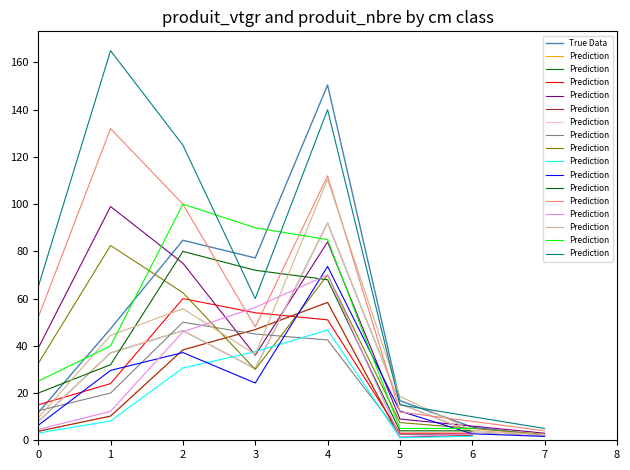

Is it true that True Data equals 5.6 at 6?

True